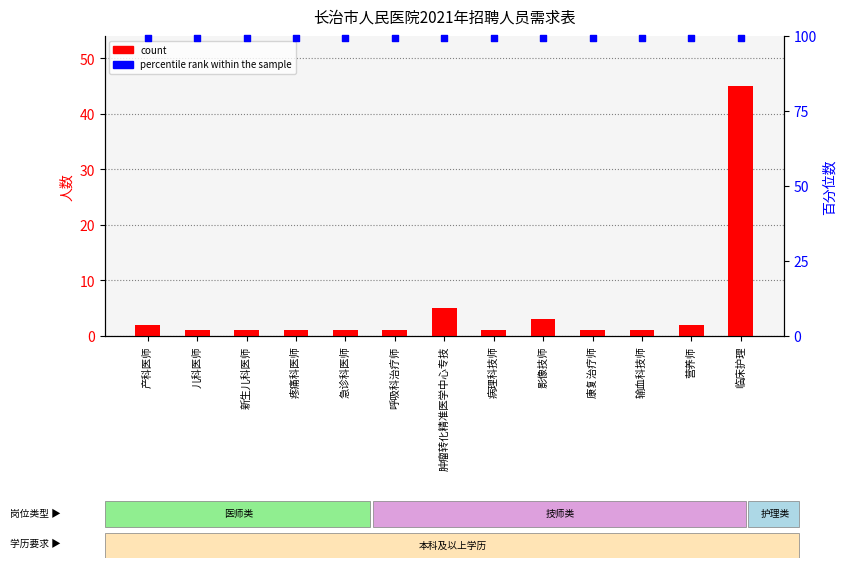

What is the total value across all series at 急诊科医师?

100.5